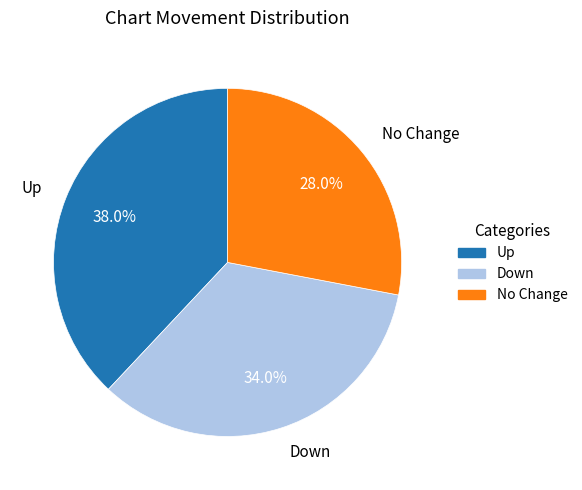

Rank the categories by value from highest to lowest.

Up, Down, No Change